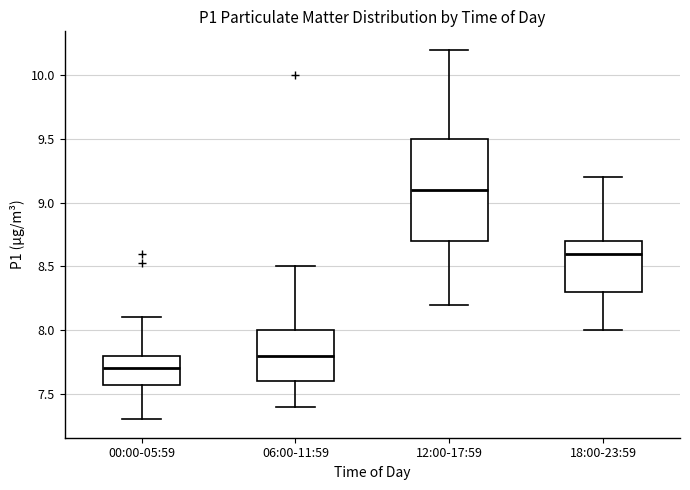

Comparing the boxes themselves (not the whiskers), which one is the tallest?

12:00-17:59